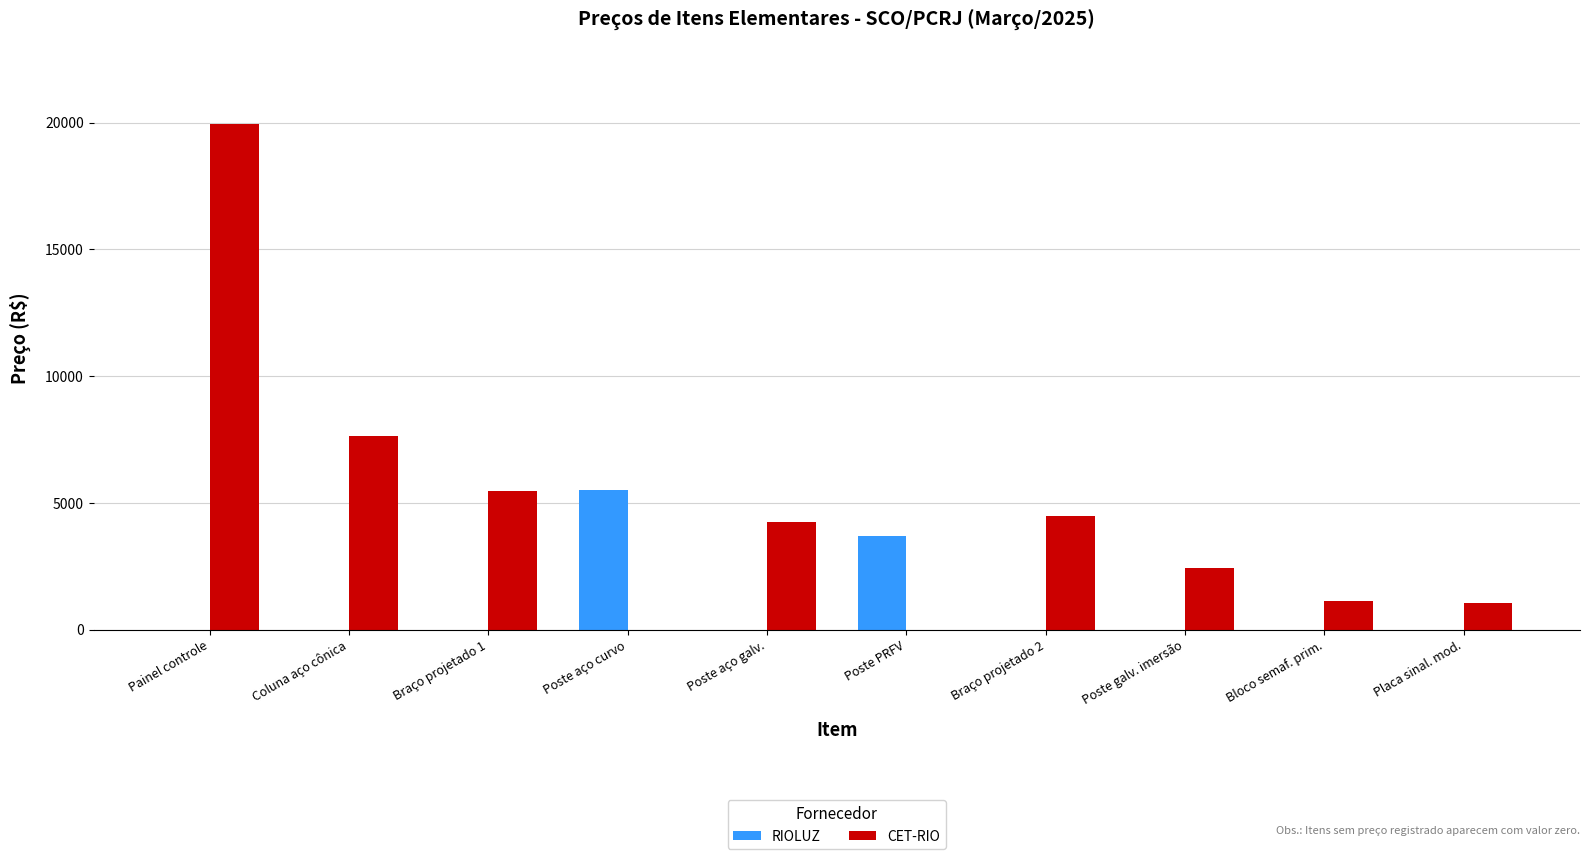

What is the greatest value displayed?

19954.0